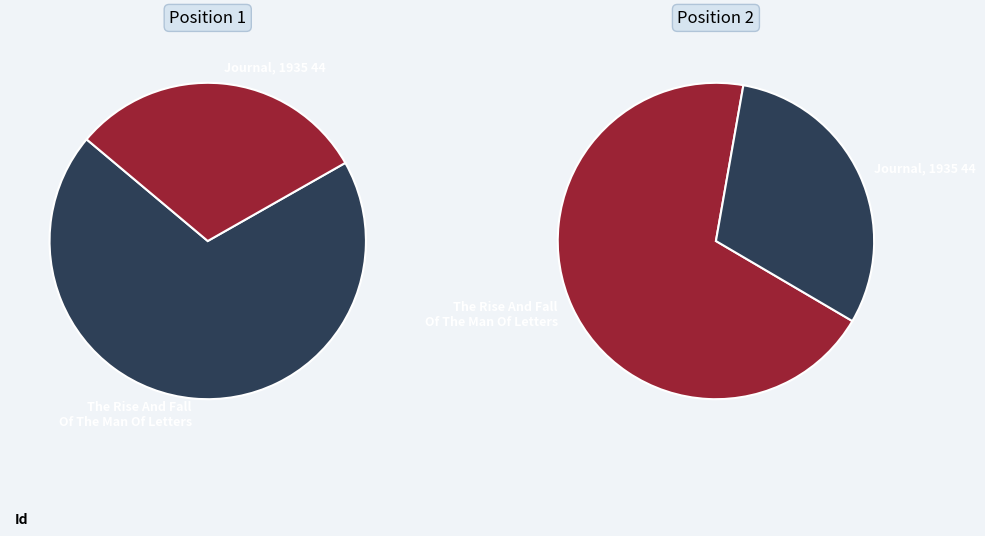

Approximately how many times larger is the value at Journal, 1935 44 compared to The Rise And Fall Of The Man Of Letters?

0.4